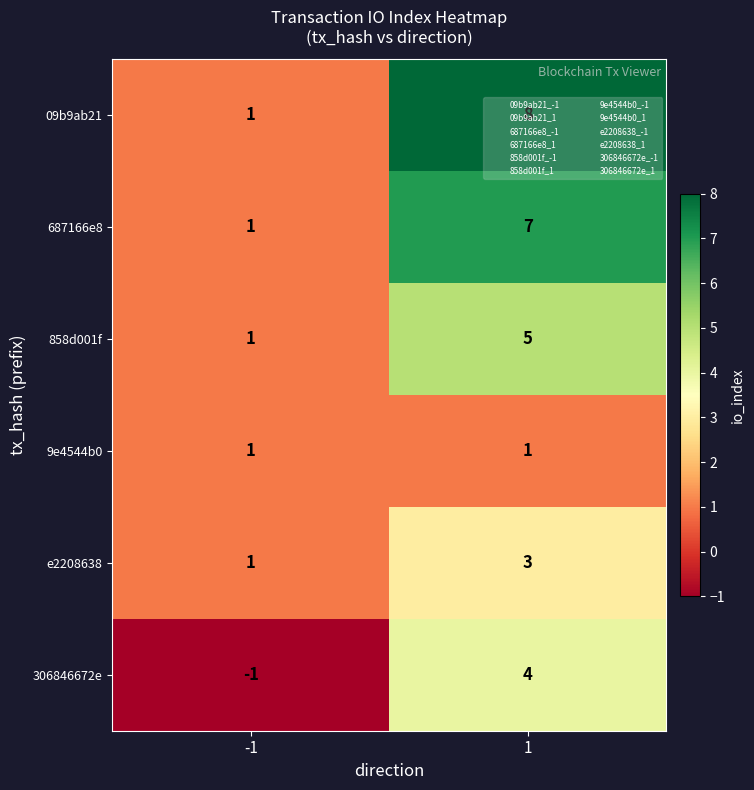

What is the total value across all series at -1?

4